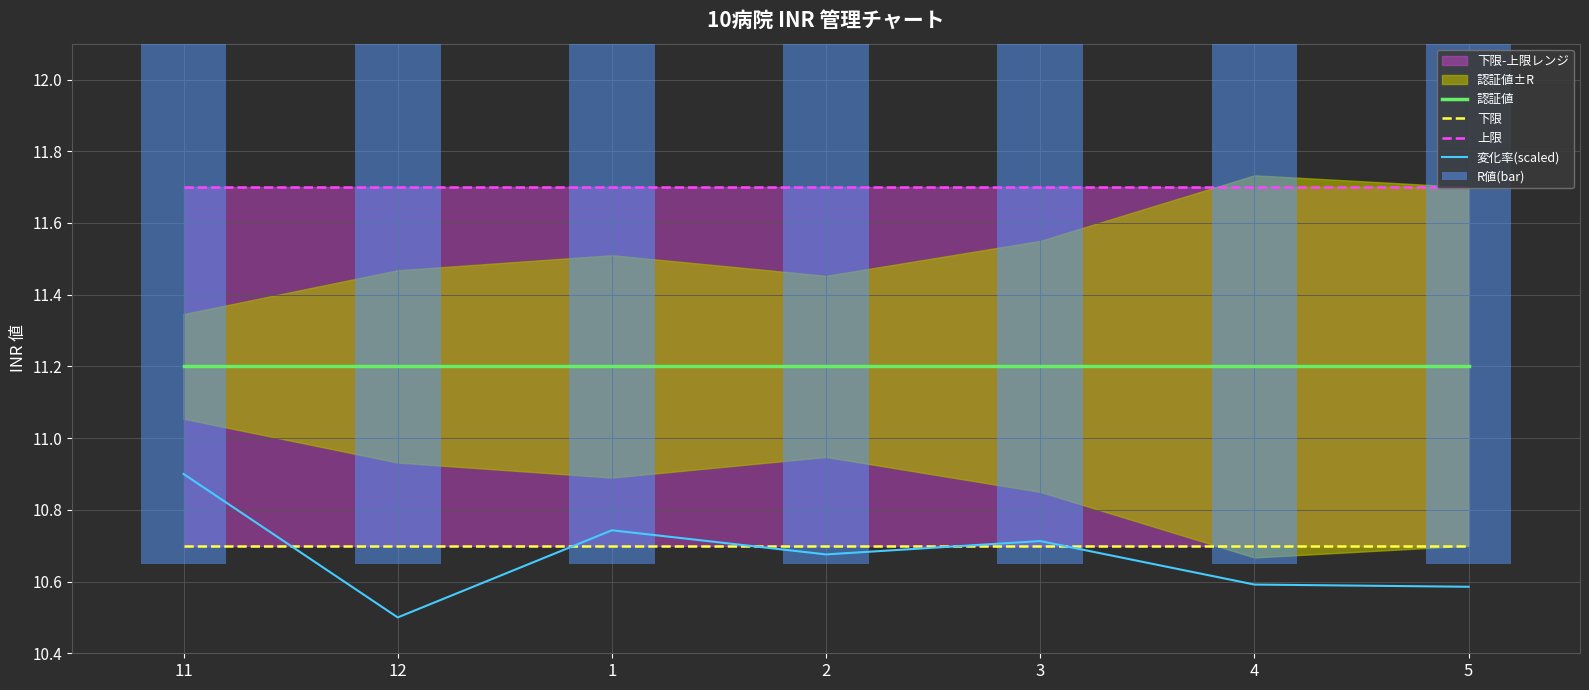

Between 5 and 1, which is larger?

5